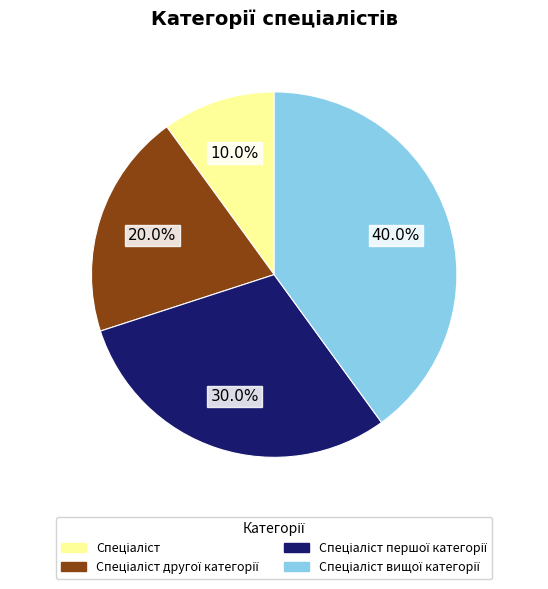

Is there a majority slice in this chart?

No